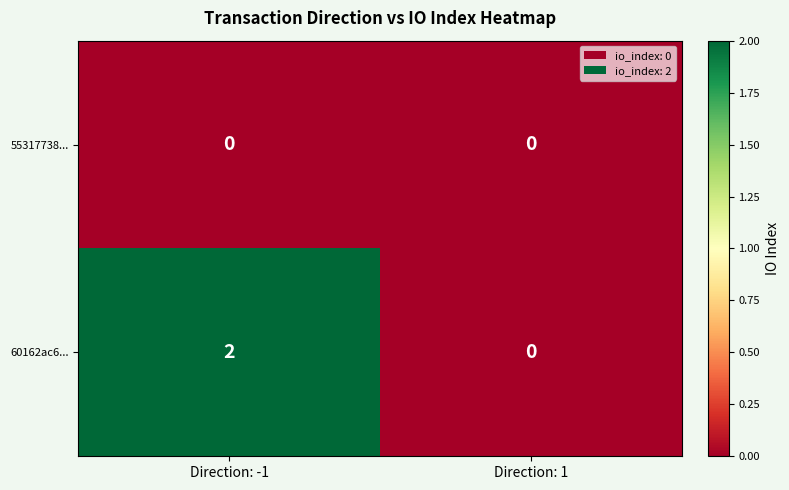

Reading left to right, extract all data points from this chart.

55317738...: 0	0
60162ac6...: 2	0